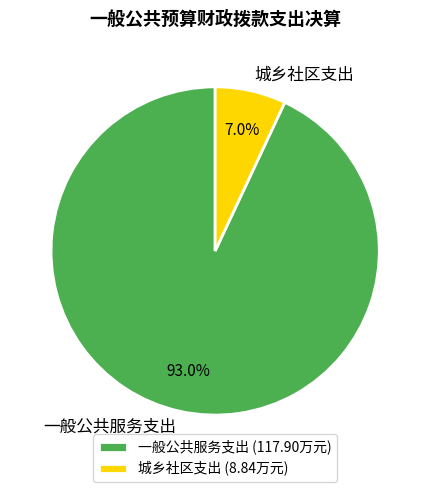

How many segments does this pie chart have?

2